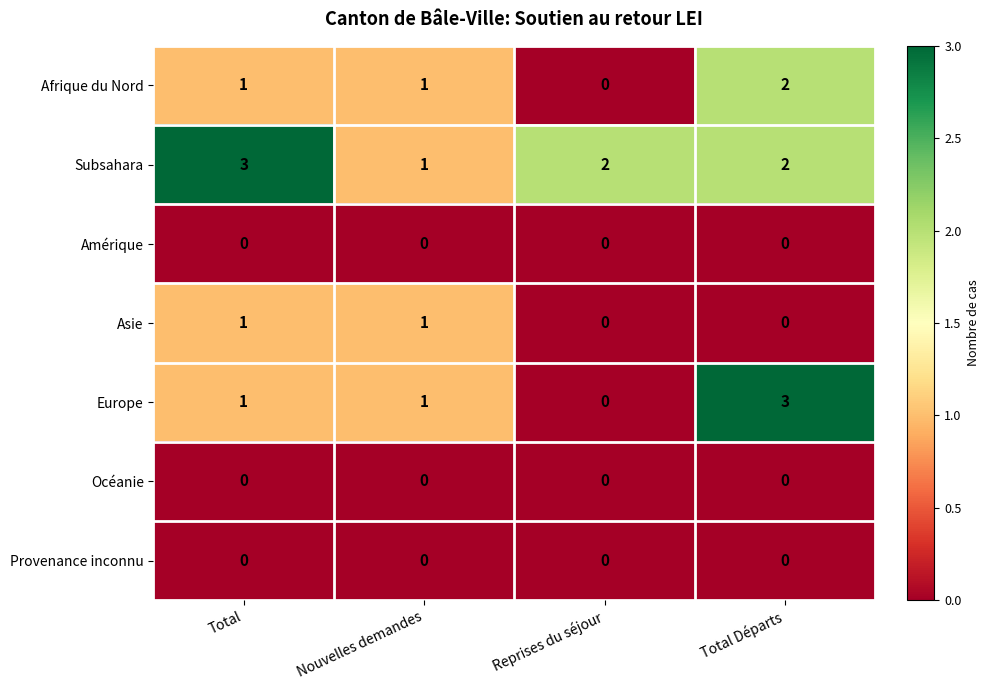

How many Asie values are between 0 and 1?

4